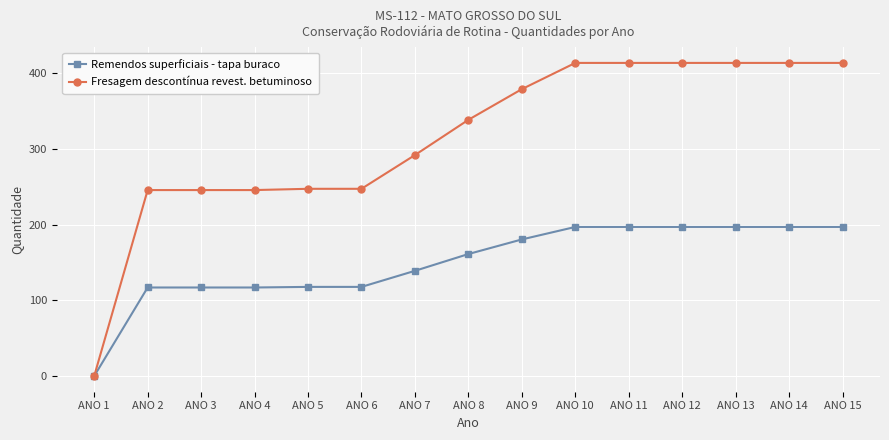

Which series has the widest spread of values?

Fresagem descontínua revest. betuminoso